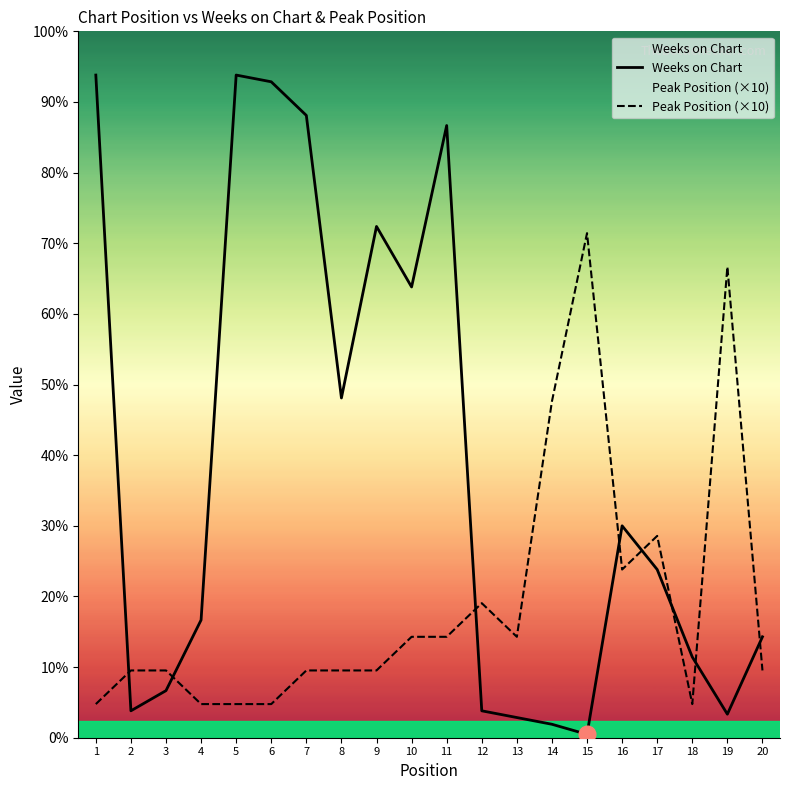

Between 6 and 17, which series saw the biggest shift?

Weeks on Chart